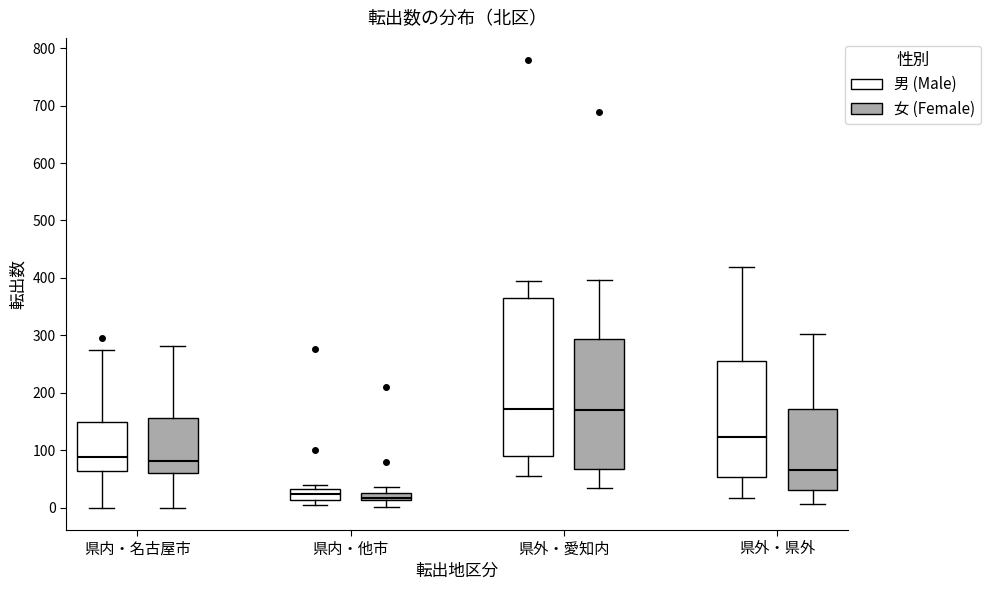

Which box is the tallest, from its lower edge to its upper edge?

県外・愛知内 (男 (Male))